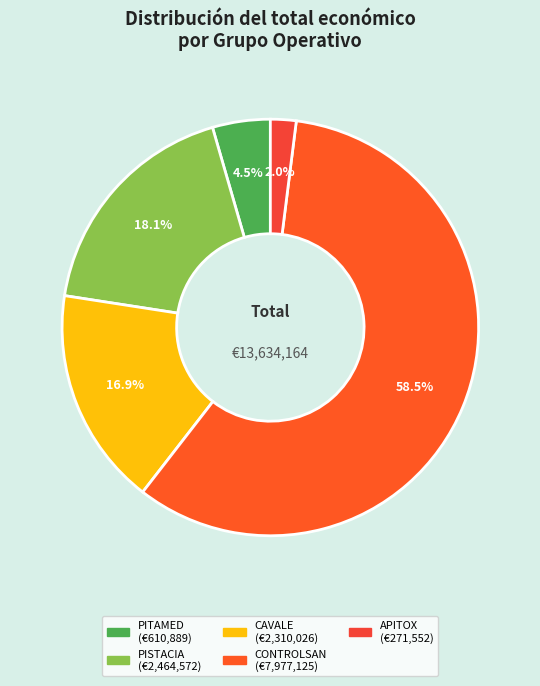

To the nearest percent, what is the average slice percentage?

20%